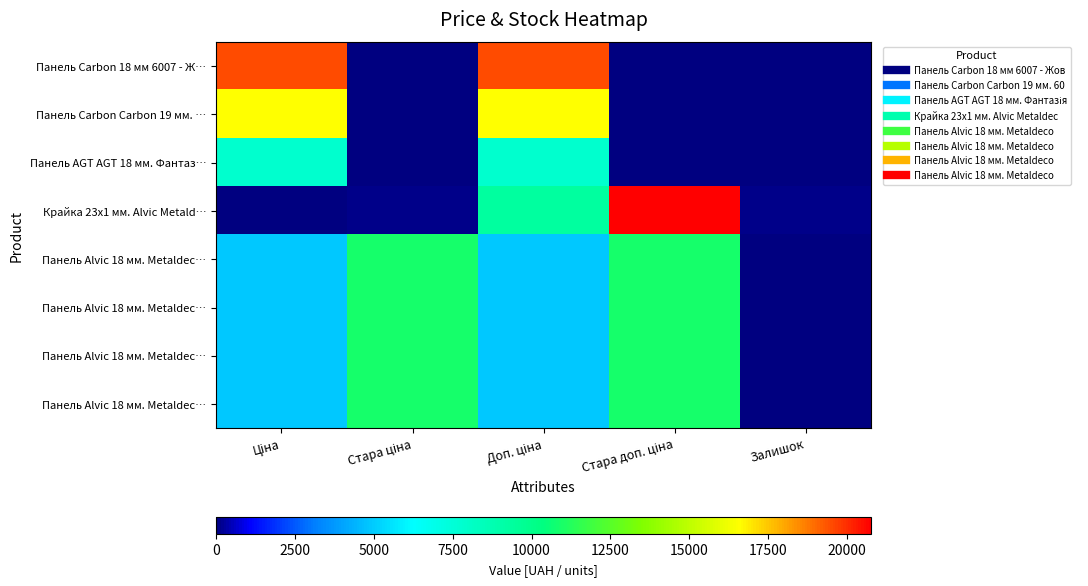

What is the greatest value displayed?

20760.8